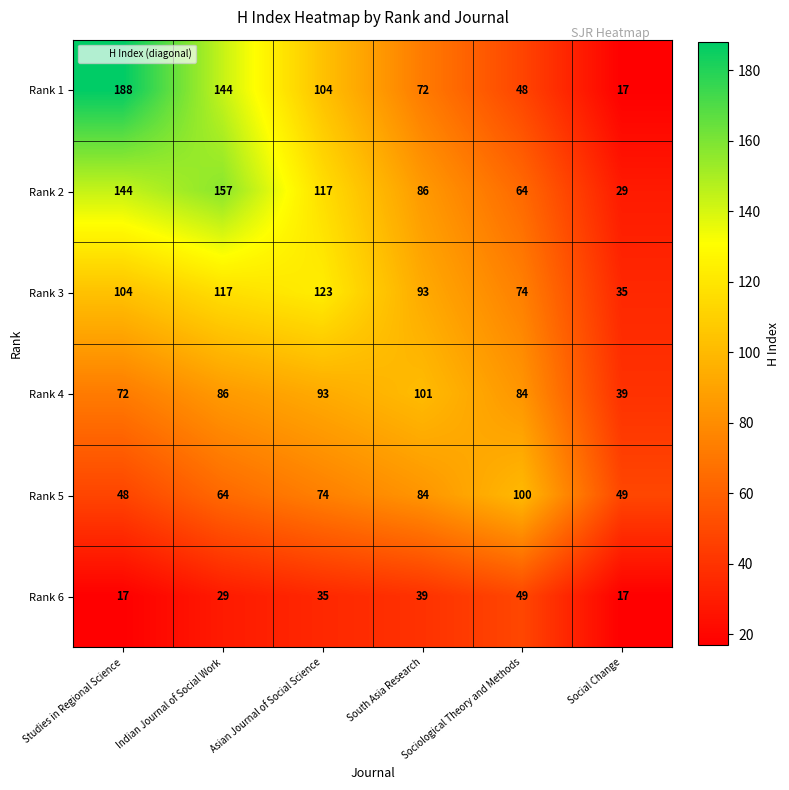

Rank the series at Indian Journal of Social Work from lowest to highest value.

Rank 6, Rank 5, Rank 4, Rank 3, Rank 1, Rank 2